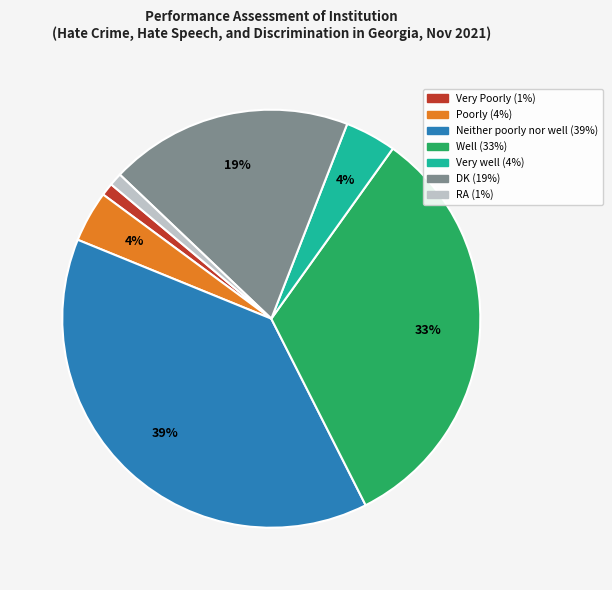

To the nearest percent, what is the average slice percentage?

14%